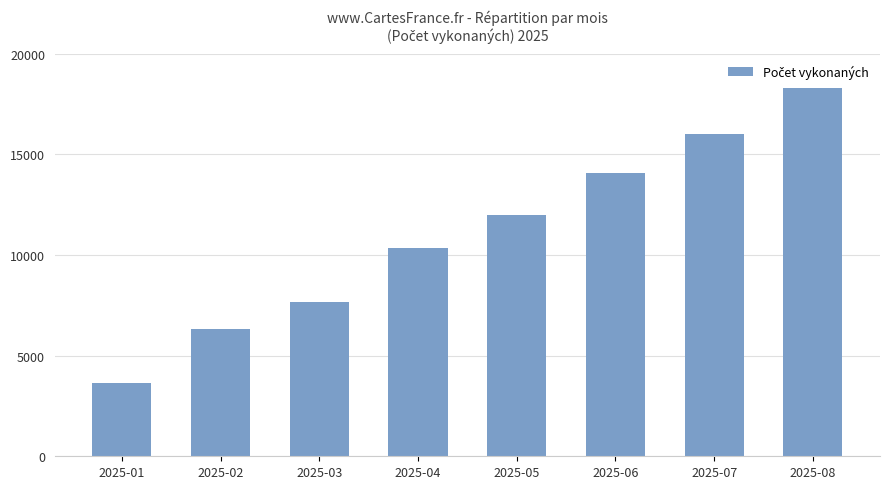

At which category does the chart reach its minimum across all series?

2025-01